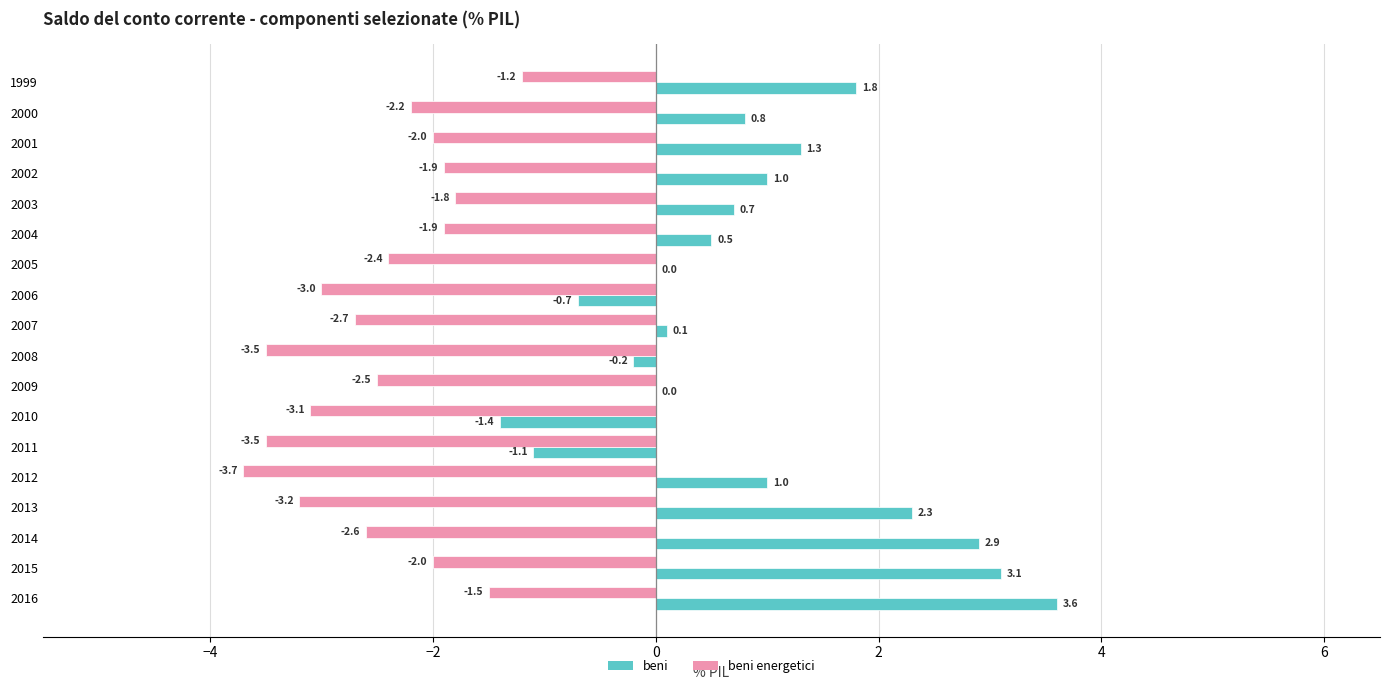

What value does the beni energetici series have at 1999?

-1.2